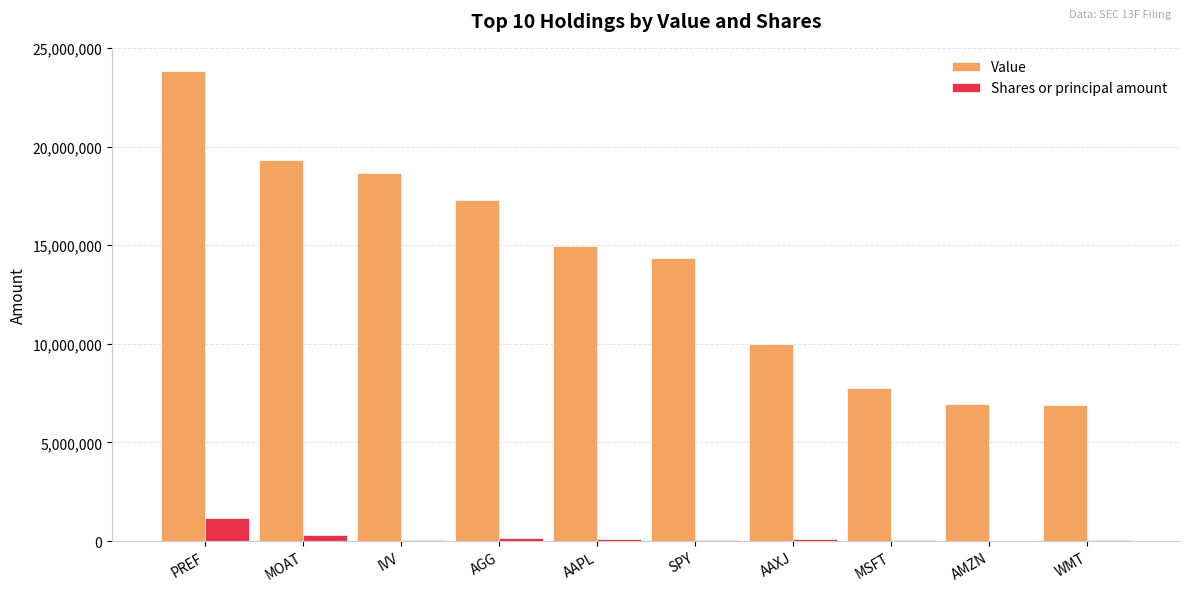

The Value series shows 7742000 at MSFT. True or false?

True